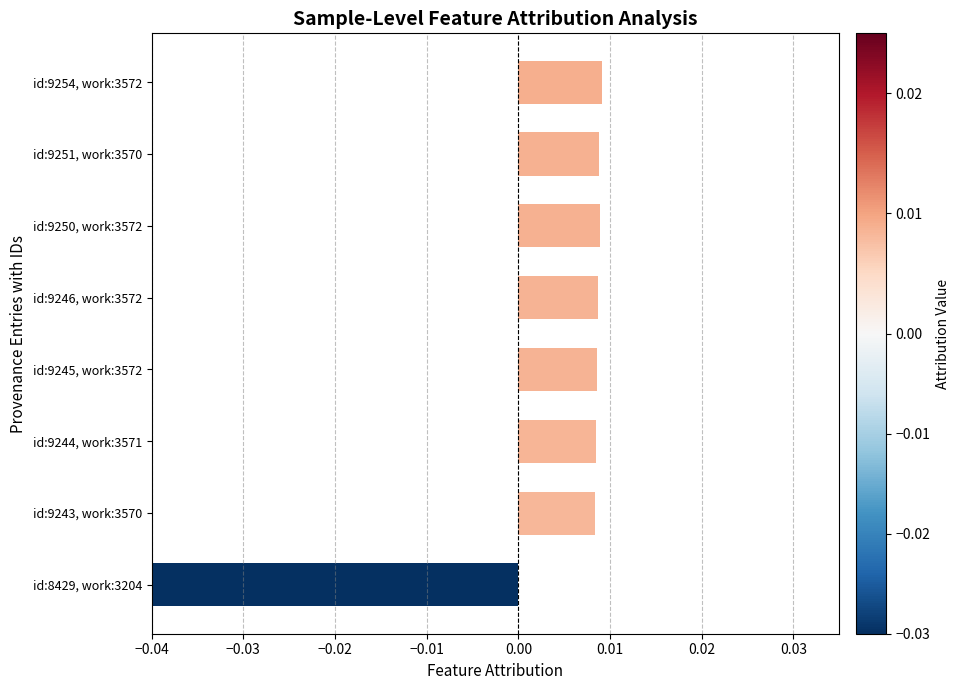

Are the bars grouped side by side (vs. stacked)?

No